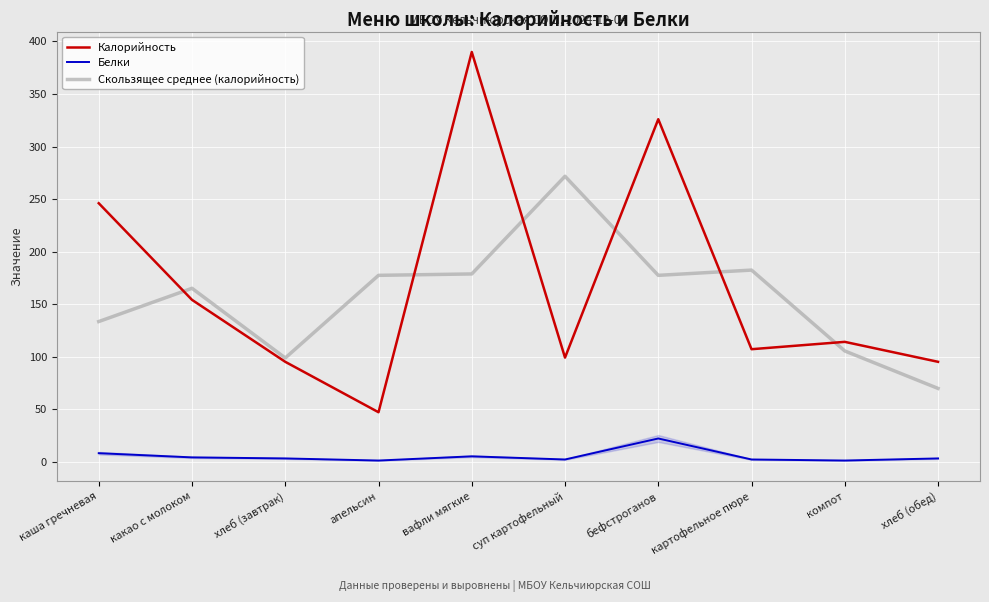

Which series changed the most between суп картофельный and компот?

Скользящее среднее (калорийность)